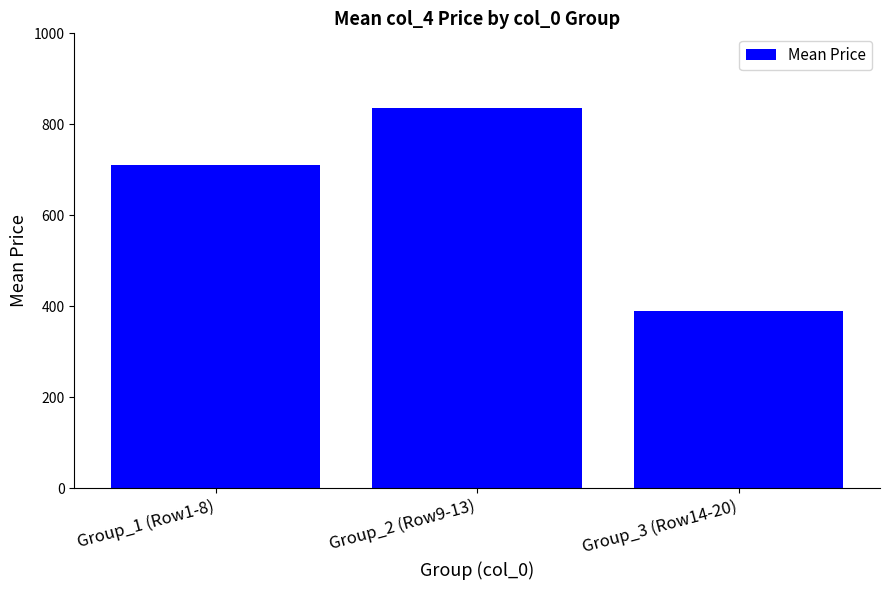

List the labels in order of value, largest first.

Group_2 (Row9-13), Group_1 (Row1-8), Group_3 (Row14-20)